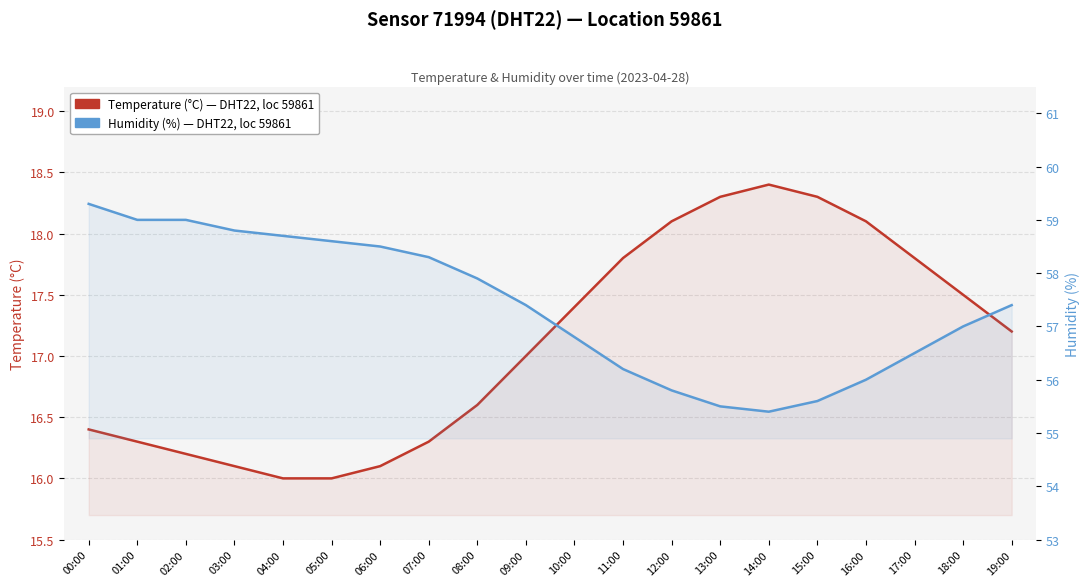

What is the difference between the Temperature (°C), sensor 71994 values at 17:00 and 07:00?

1.5